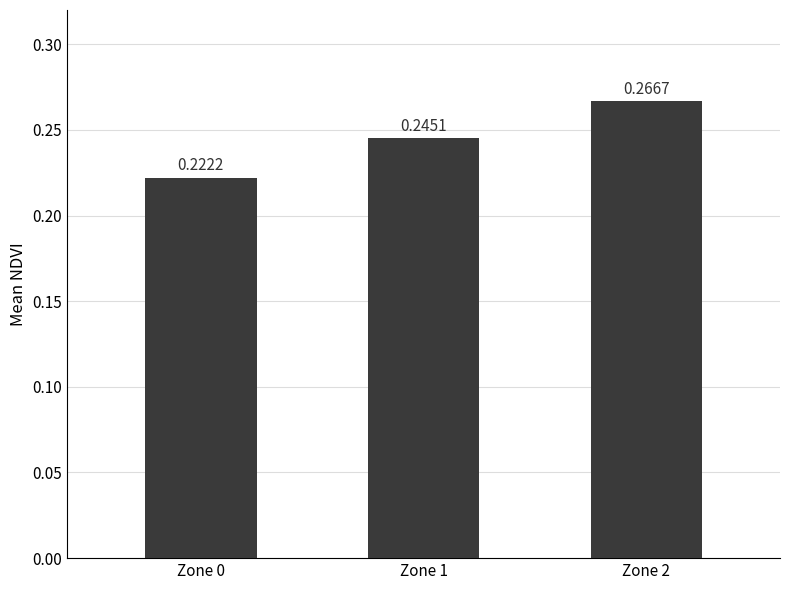

Between Zone 0 and Zone 2, which is larger?

Zone 2